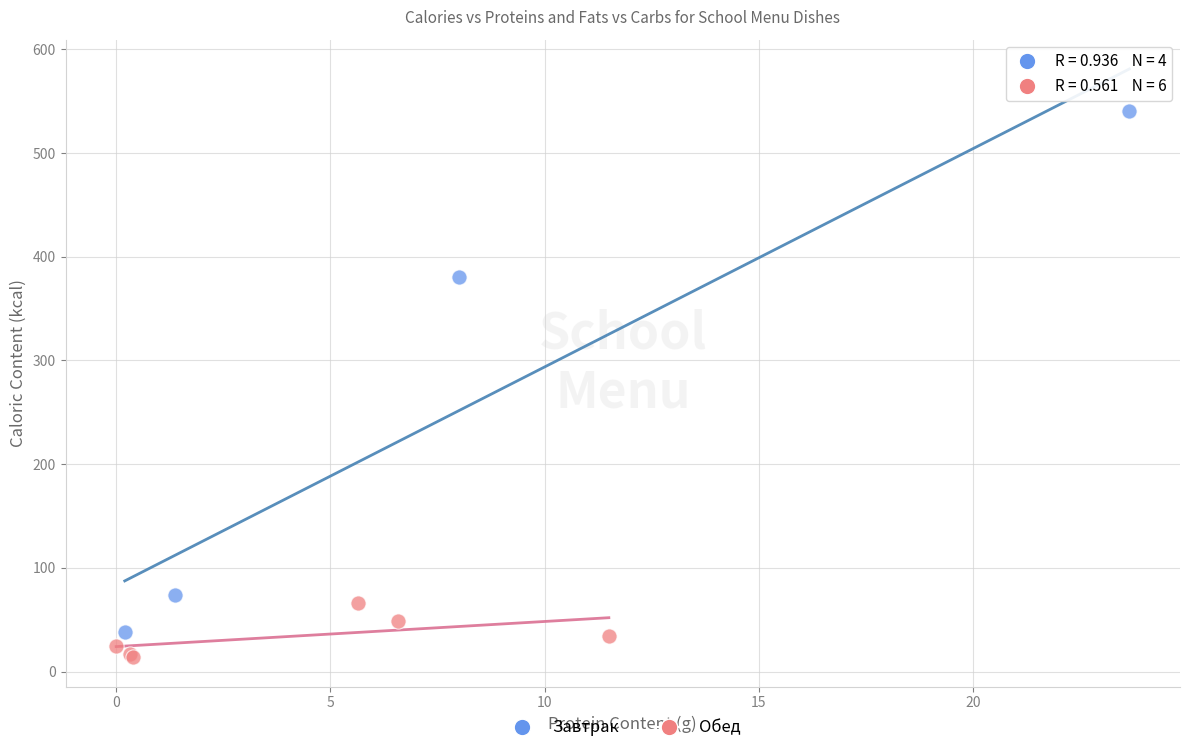

What are all the series names shown in the legend?

Завтрак, Обед